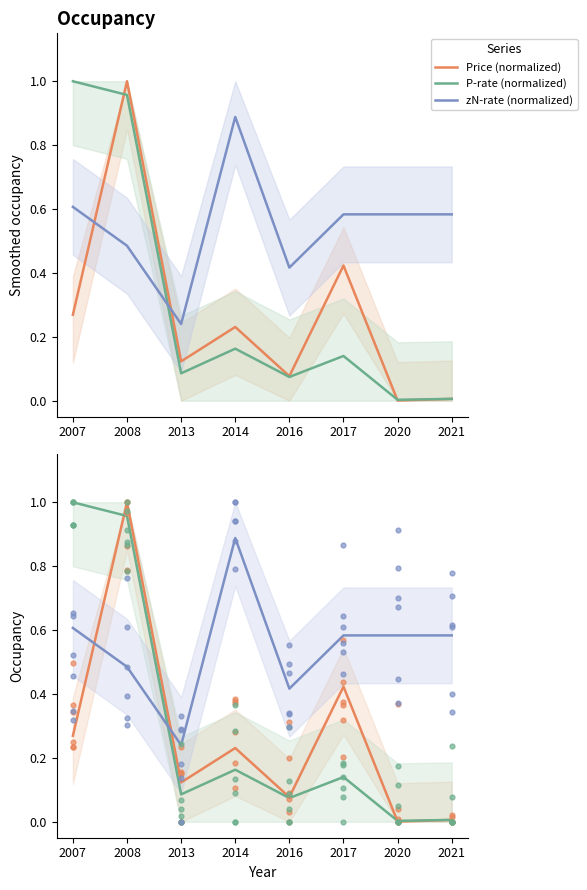

At which category is the sum across all series the highest?

2008